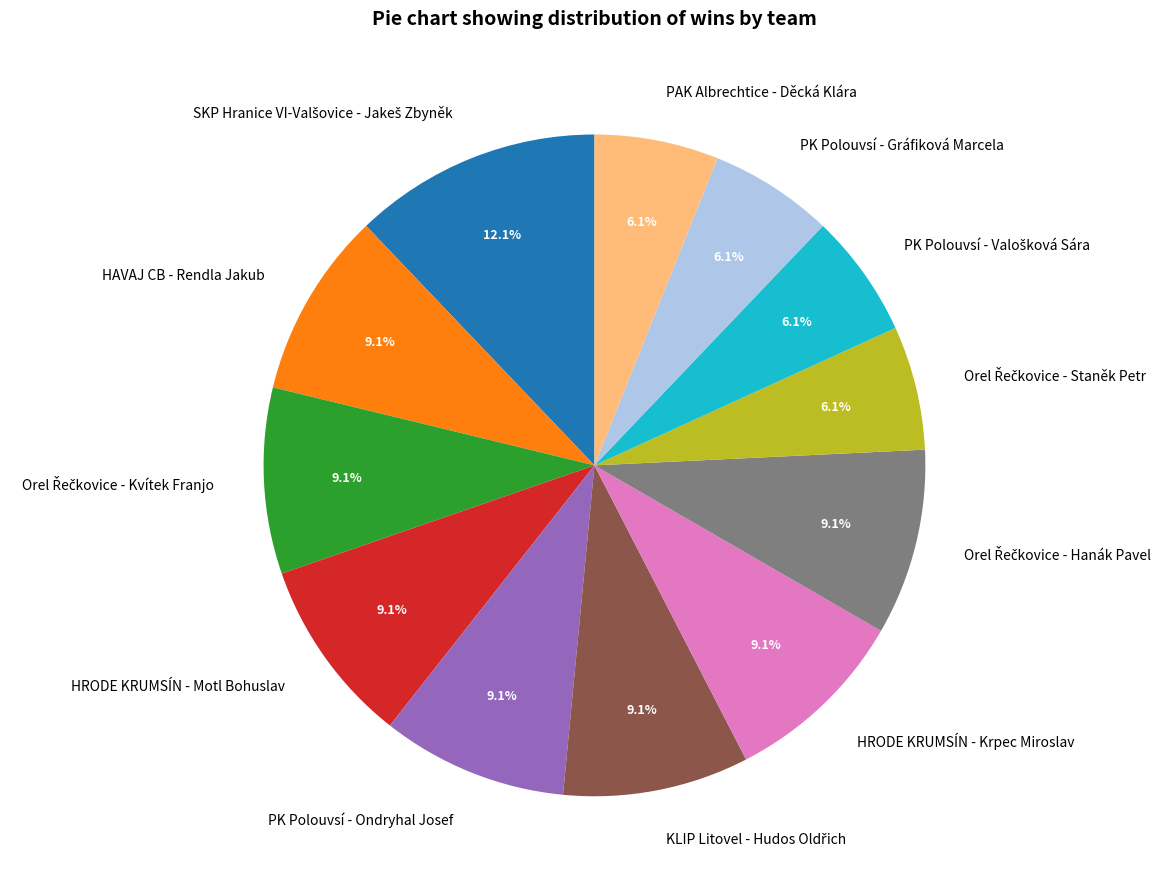

Does any single category account for the majority?

No